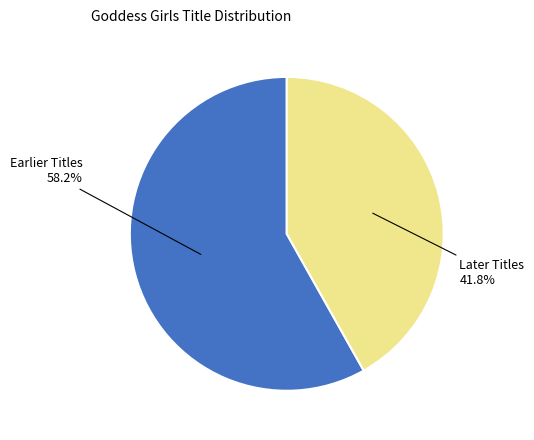

Does any single category account for the majority?

Yes